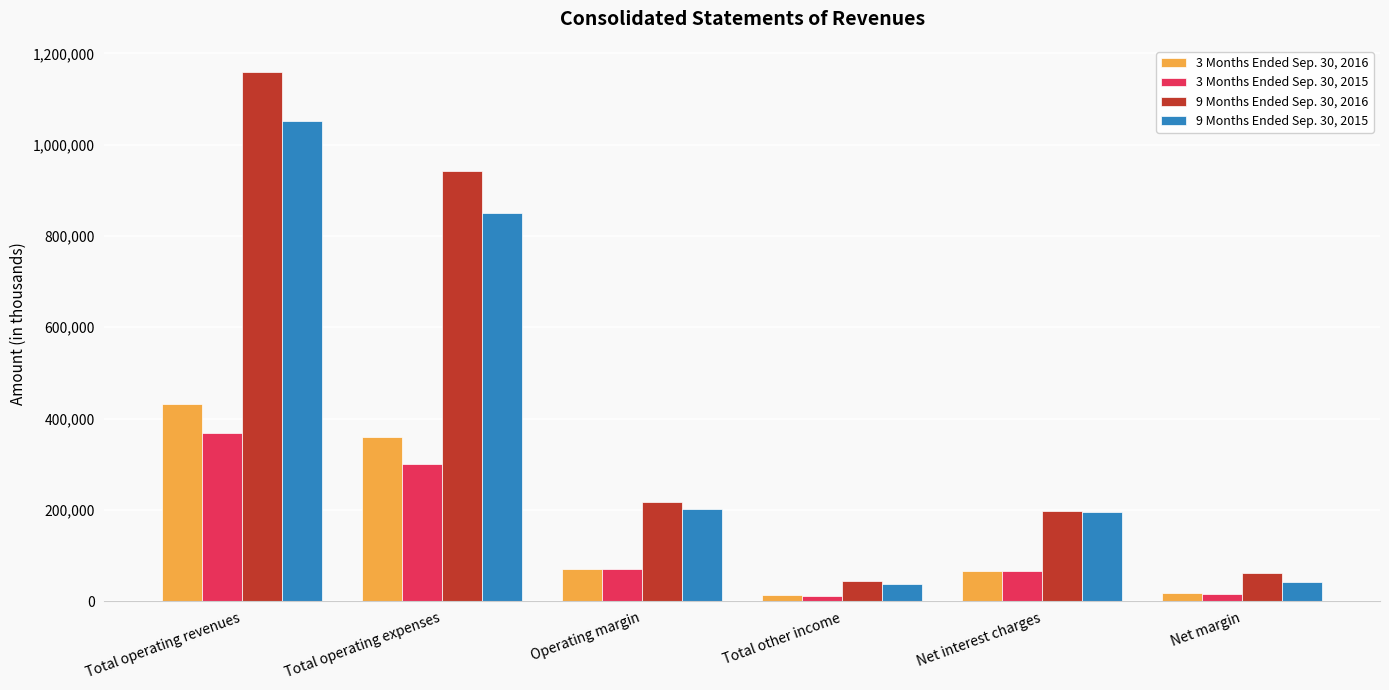

What is the difference between the second highest and minimum values in the 9 Months Ended Sep. 30, 2015 series?

813765